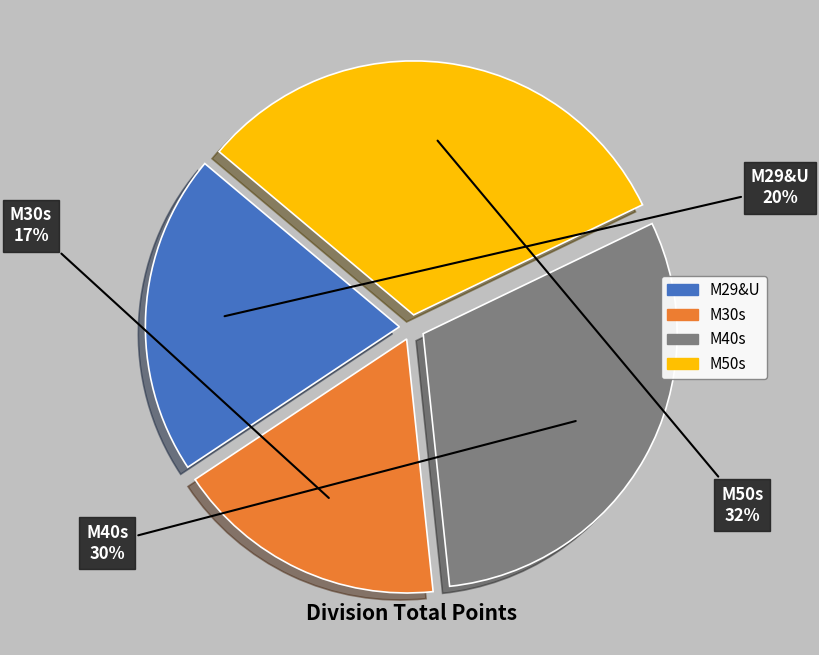

Count the number of slices in the pie.

4